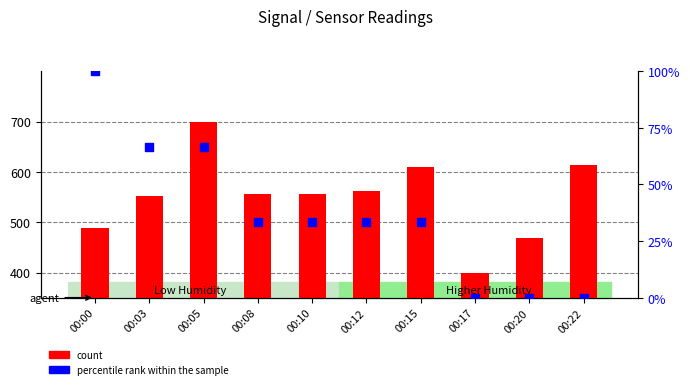

What is the total value across all series at 00:20?

469.2